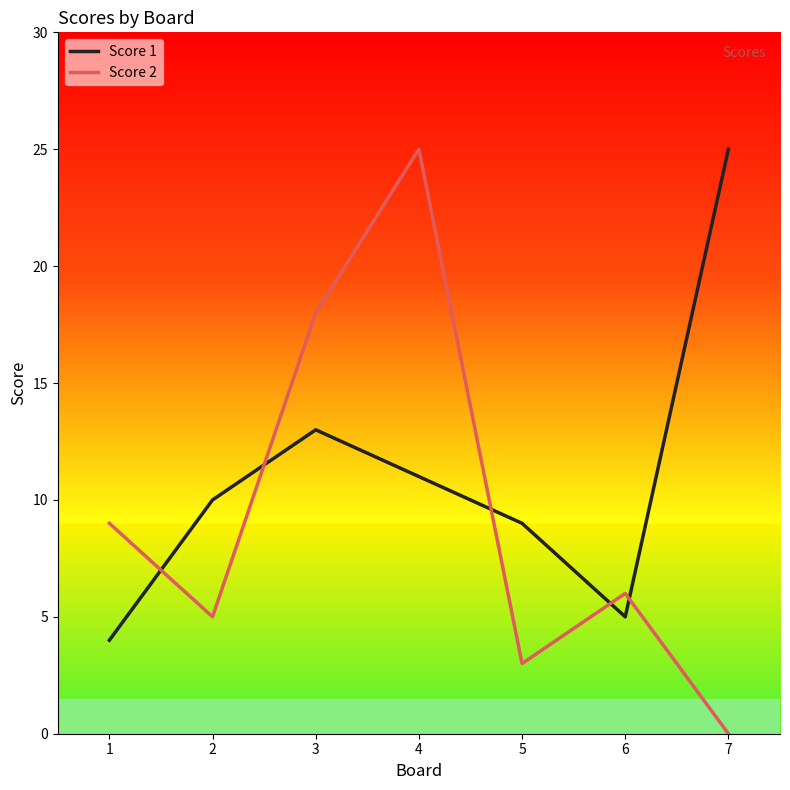

At which label is Score 1 closest to 14?

3